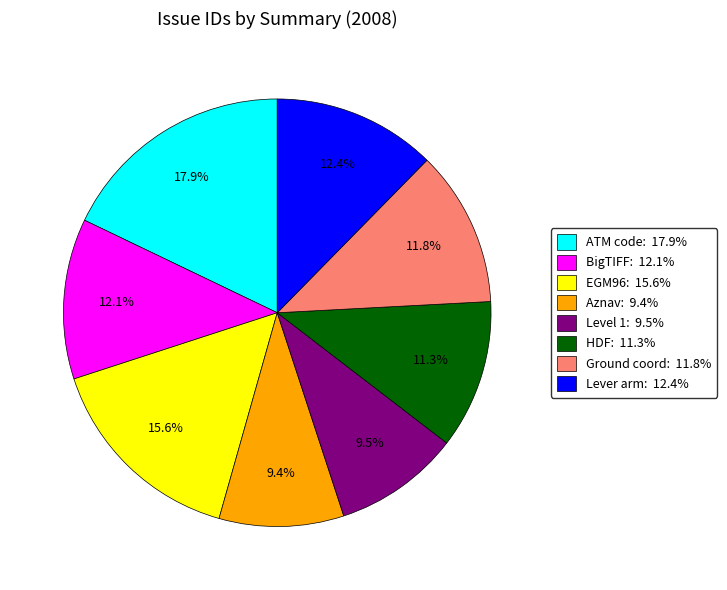

Is there any slice that represents more than half of the pie?

No